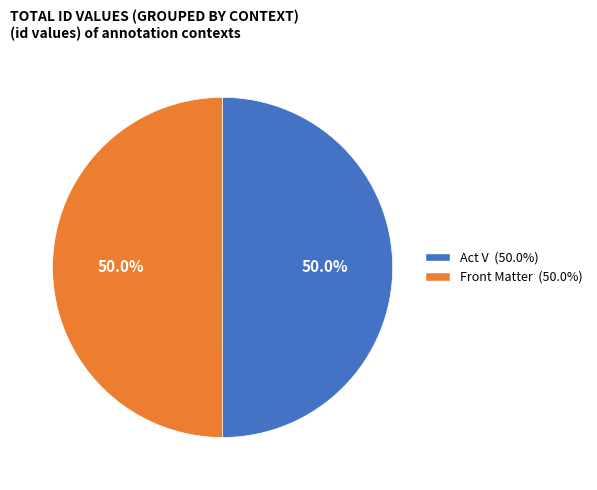

What is the ratio of the value at Act V to the value at Front Matter?

1.0